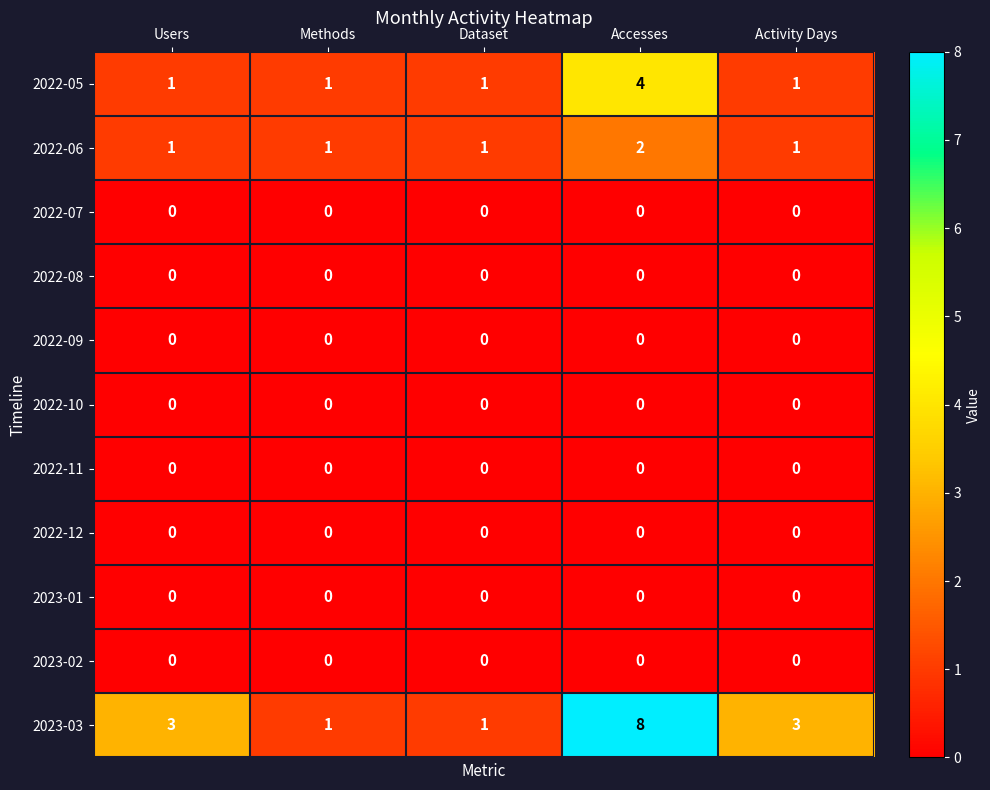

Is it true that 2022-09 equals 0 at Methods?

True